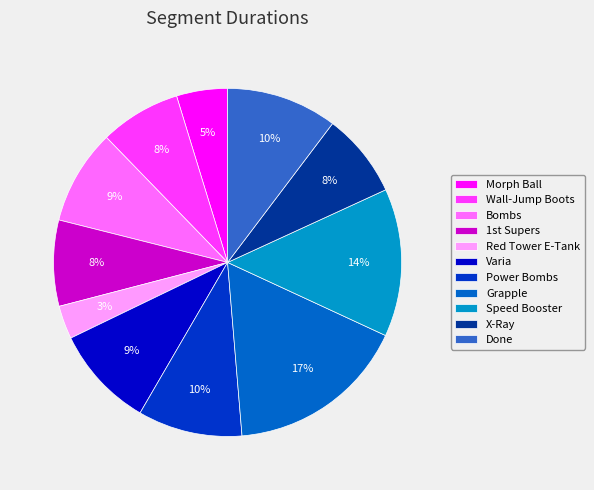

What is the smallest slice in the pie chart?

Red Tower E-Tank